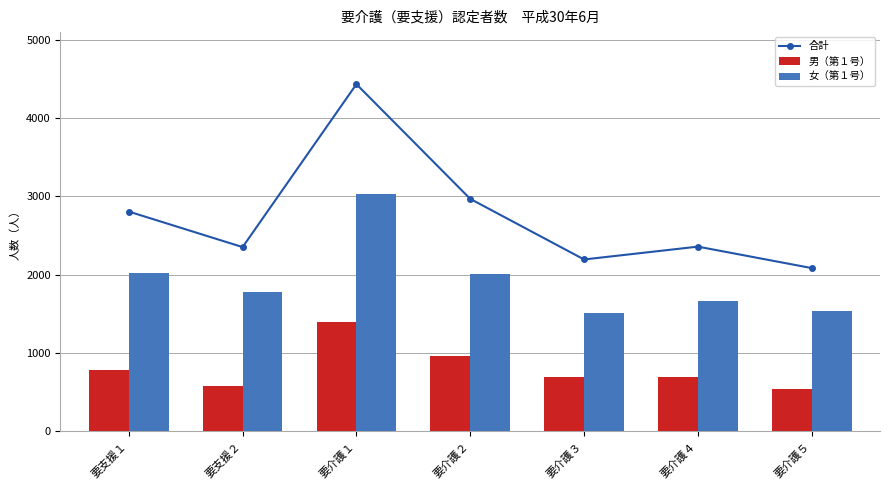

Reading left to right, extract all data points from this chart.

合計: 要支援１=2807	要支援２=2353	要介護１=4434	要介護２=2969	要介護３=2195	要介護４=2359	要介護５=2085
男（第１号）: 要支援１=788	要支援２=575	要介護１=1398	要介護２=962	要介護３=689	要介護４=692	要介護５=543
女（第１号）: 要支援１=2019	要支援２=1778	要介護１=3036	要介護２=2007	要介護３=1506	要介護４=1667	要介護５=1542